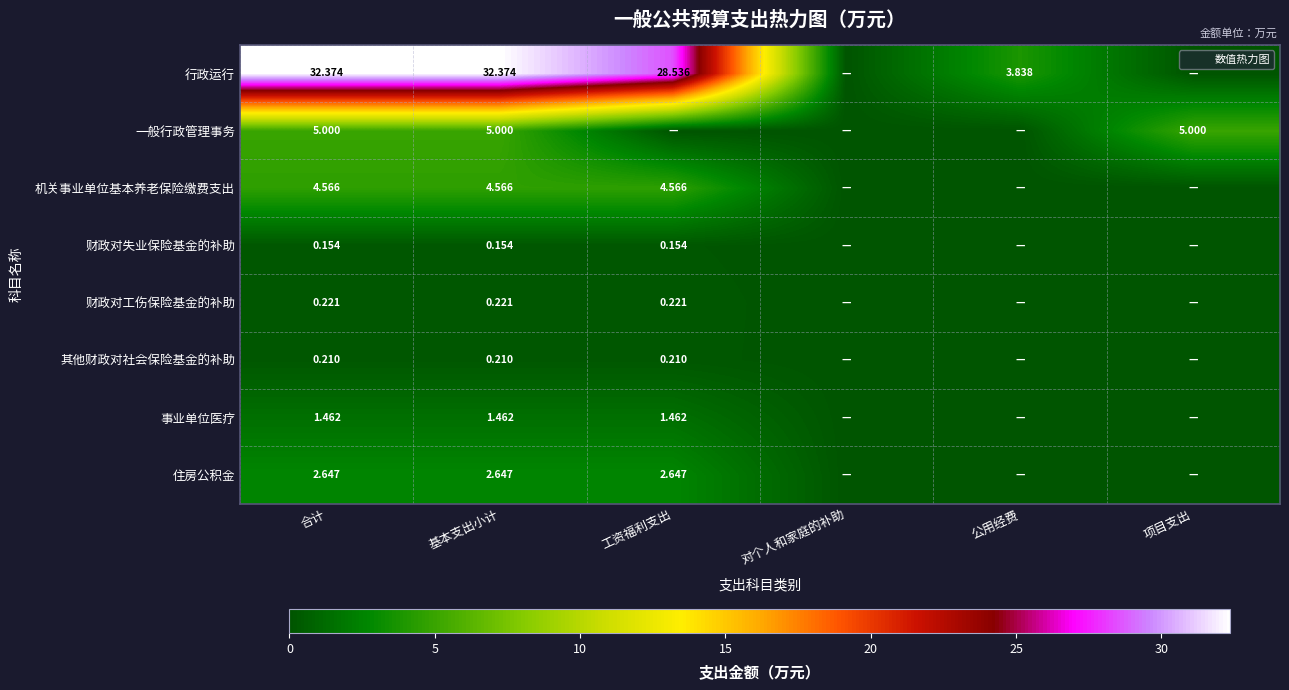

Where is 行政运行 nearest to the value 16?

公用经费